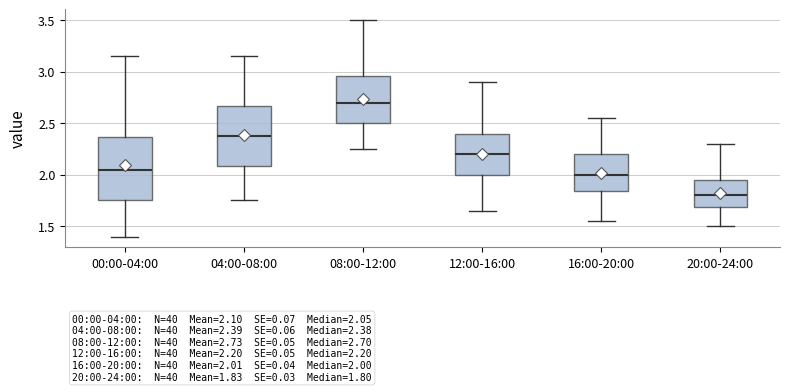

Which box's median line is the lowest?

20:00-24:00